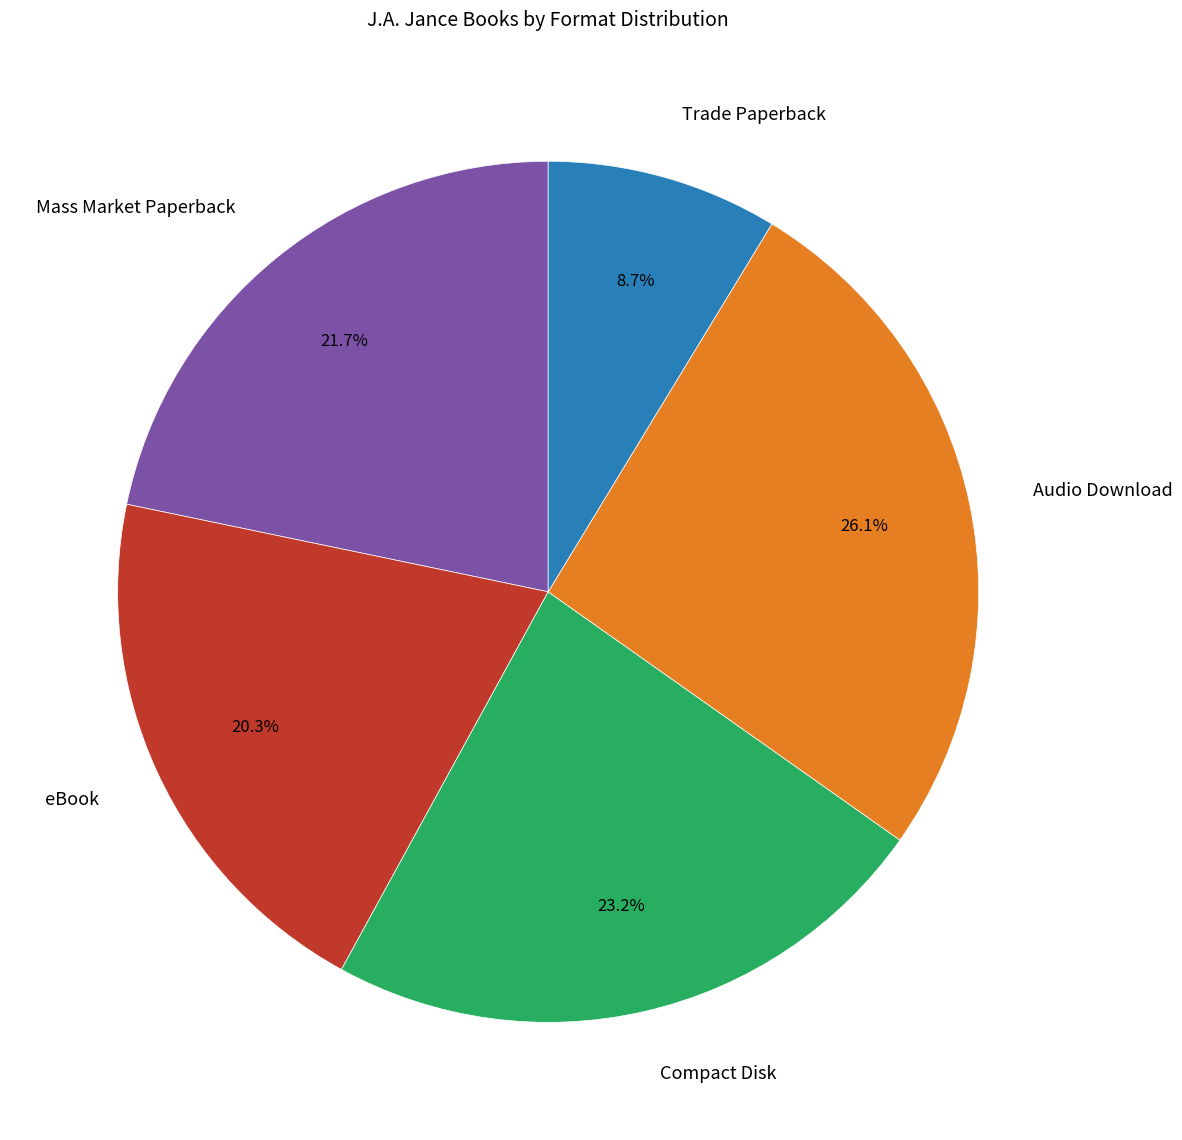

To the nearest percent, what is the combined percentage of Trade Paperback and Mass Market Paperback?

30%